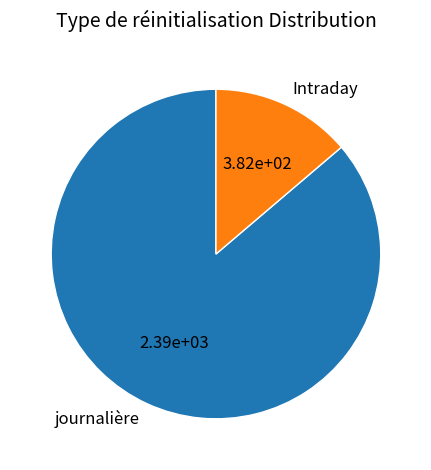

Which category has the biggest portion of the pie?

journalière